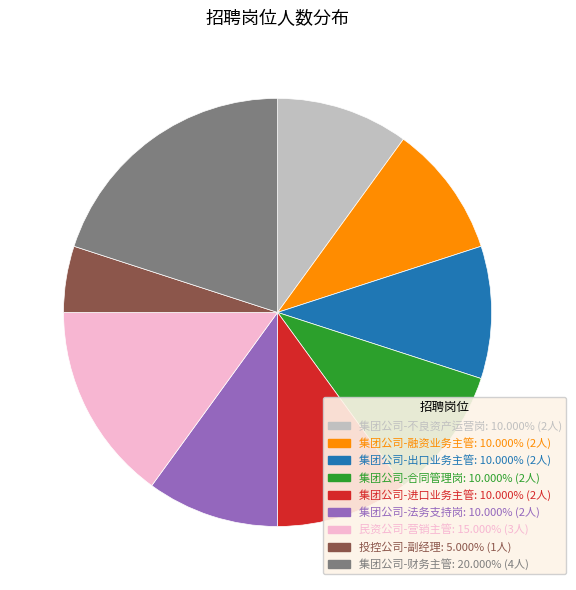

How many segments does this pie chart have?

9